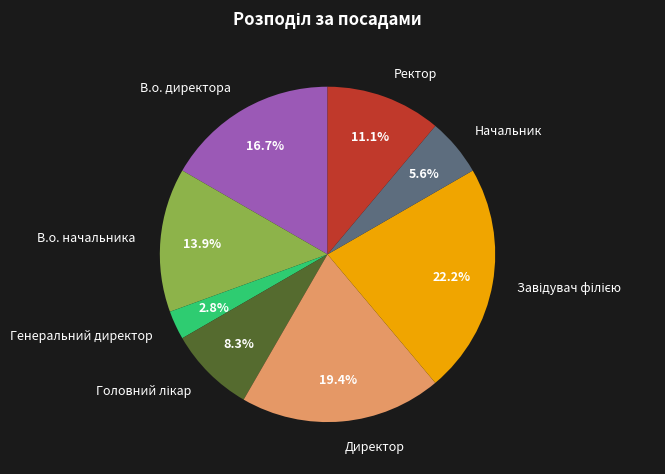

Does Генеральний директор account for over 50% of the chart?

No